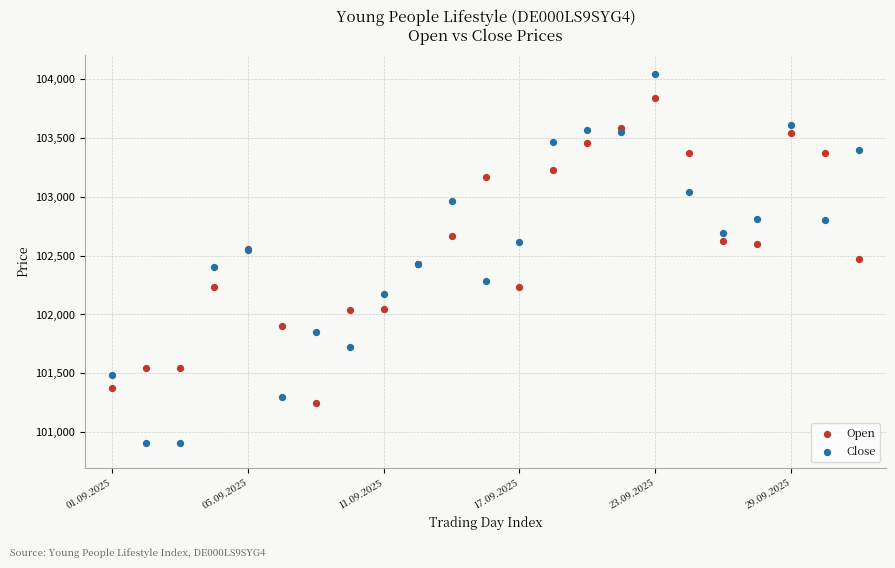

Which series contains the highest Y value?

Close